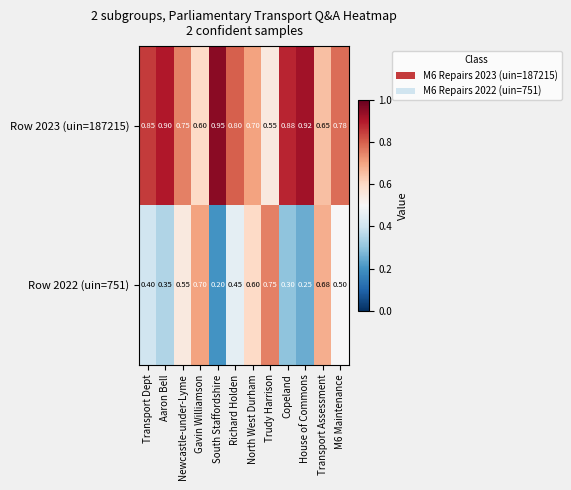

List the series in order of their overall mean, highest first.

Row 2023 (uin=187215), Row 2022 (uin=751)